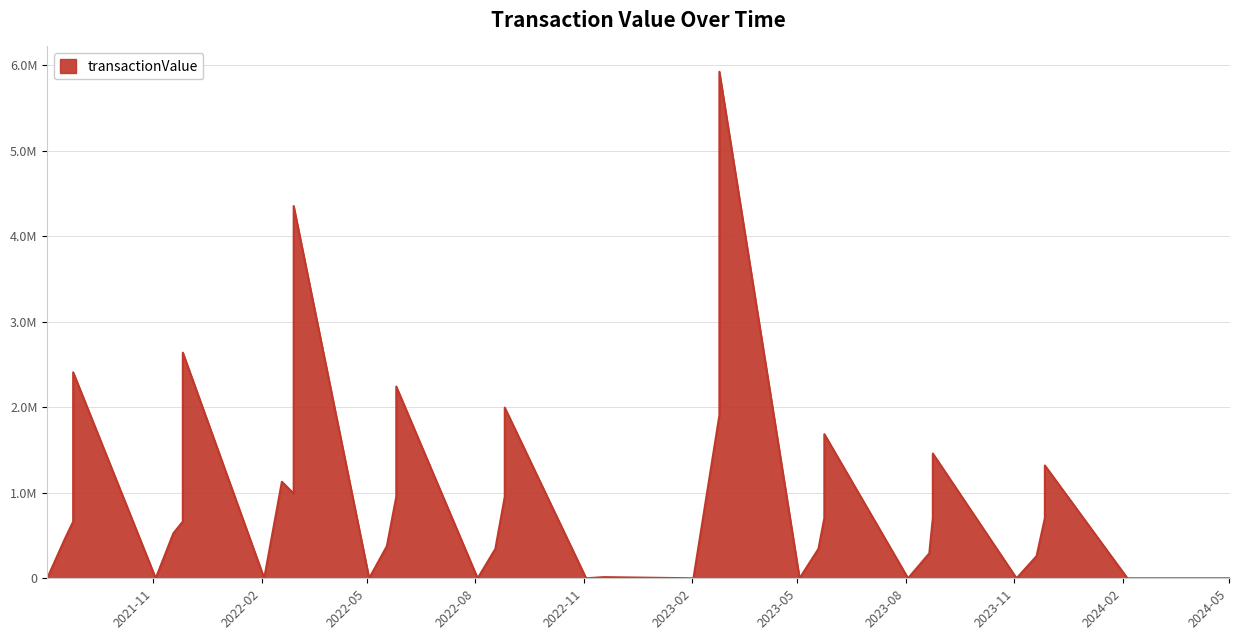

What is the approximate value at 2023-11-20?

260076